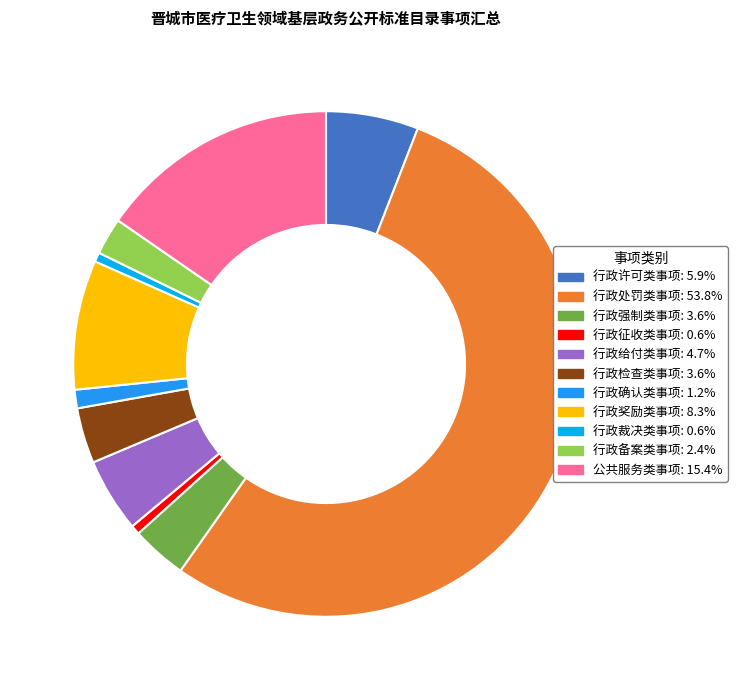

Which has a higher value, 行政检查类事项 or 行政给付类事项?

行政给付类事项